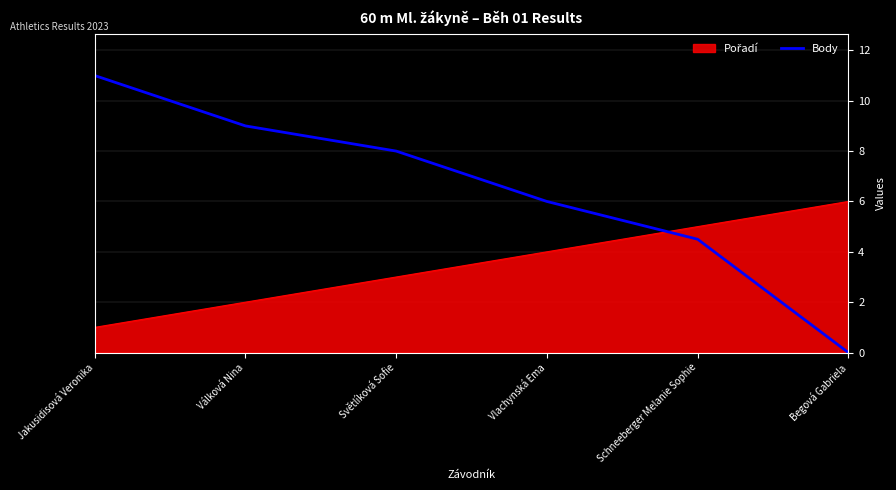

At which category does the chart reach its peak across all series?

Jakusidisová Veronika